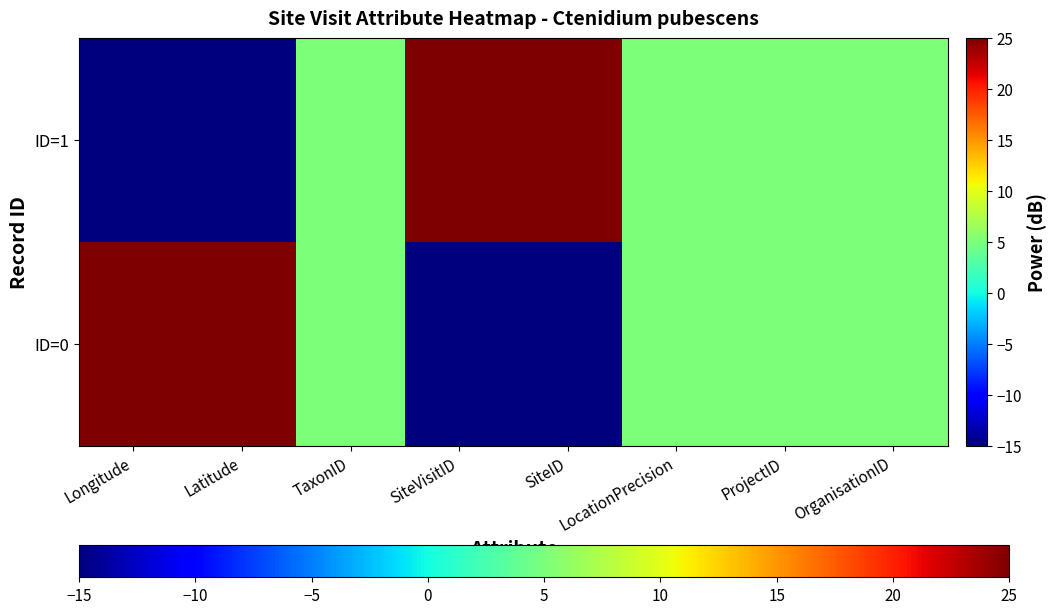

Rank the series at Latitude from highest to lowest value.

ID=0, ID=1